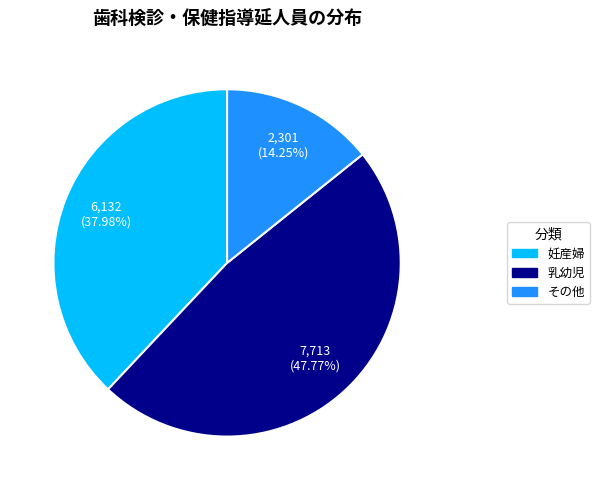

Is there any slice that represents more than half of the pie?

No